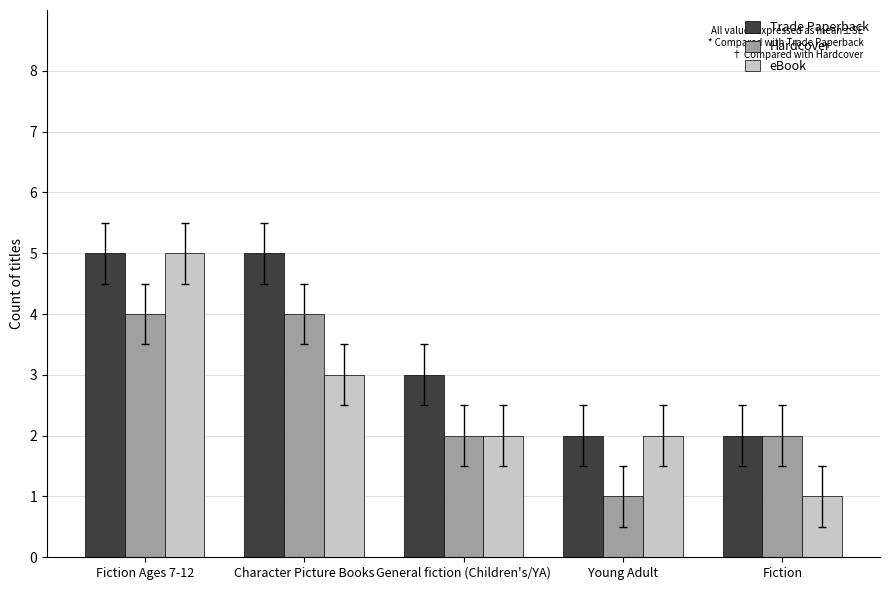

What is the difference between the maximum and minimum values in the eBook series?

4